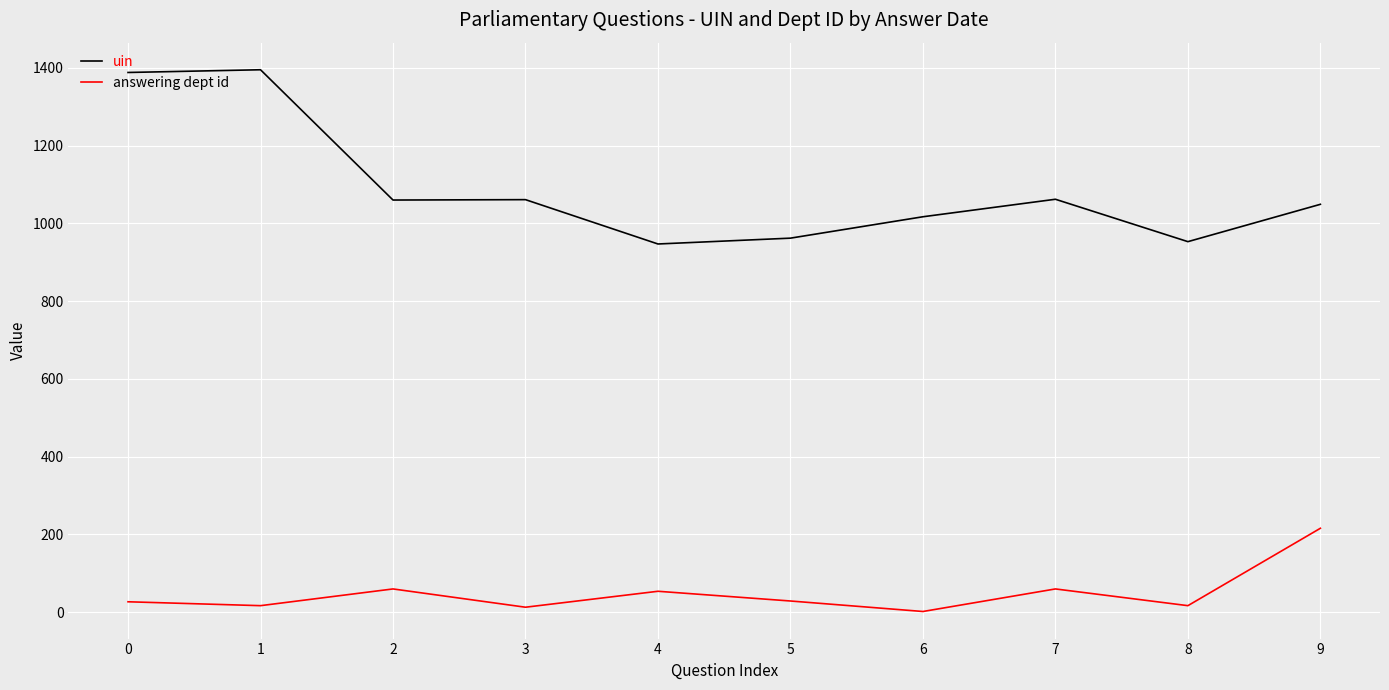

Rank the series by their average value, from highest to lowest.

uin, answering dept id